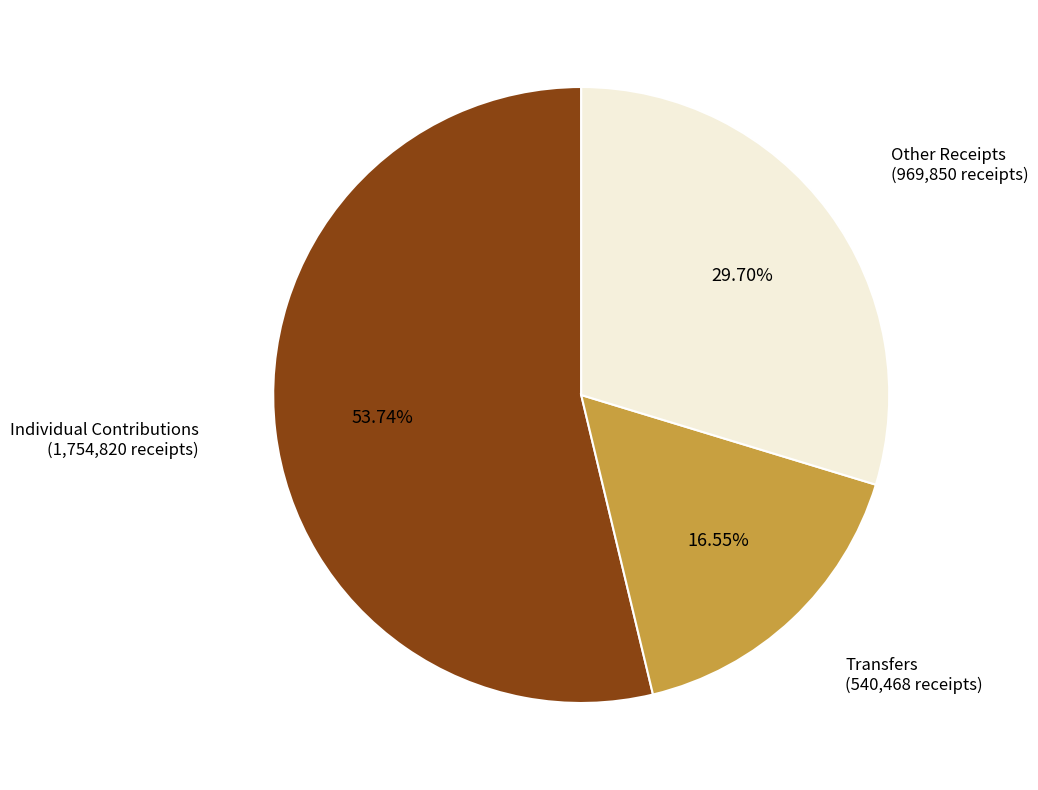

Count the number of slices in the pie.

3